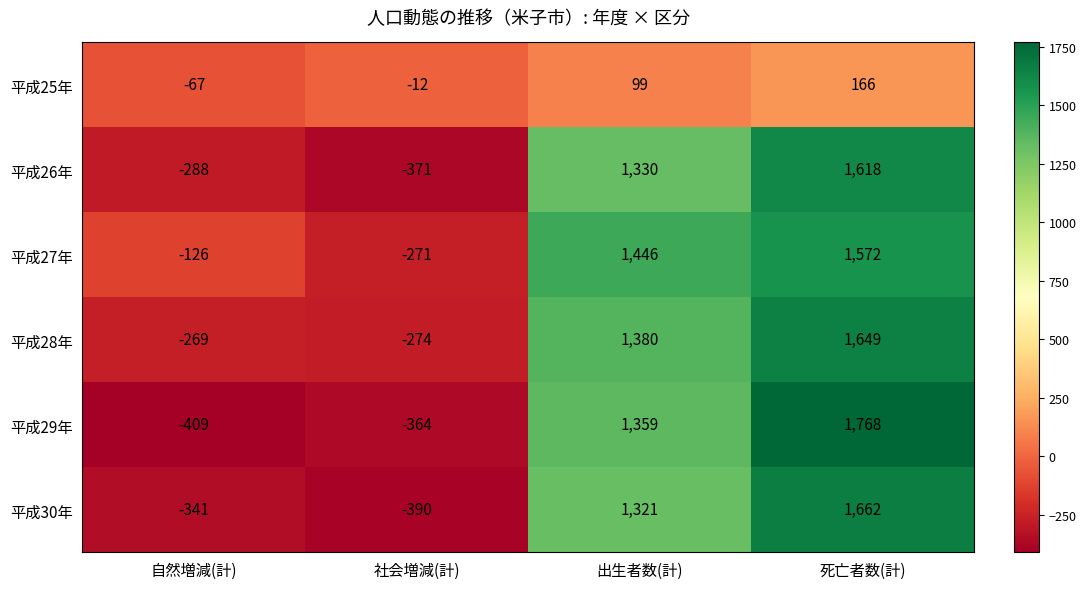

Read the 平成26年 value at 自然増減(計).

-288